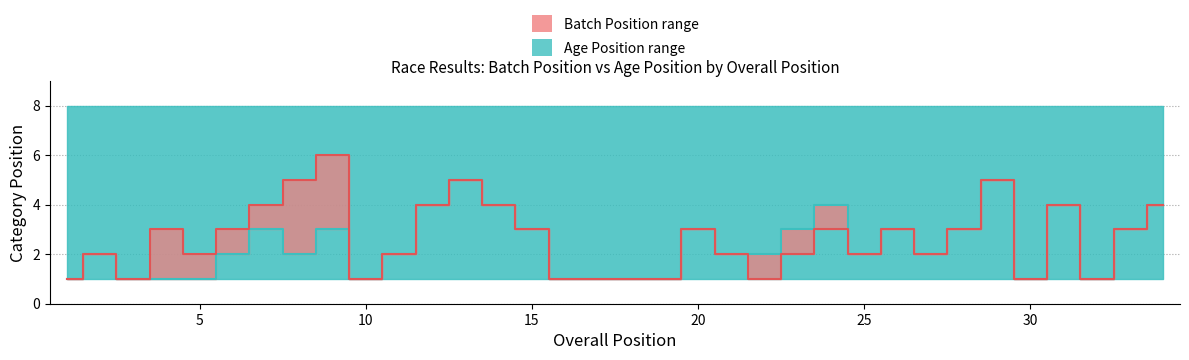

True or false: Batch Pos (median) and Age Pos (median) cross at least once.

False